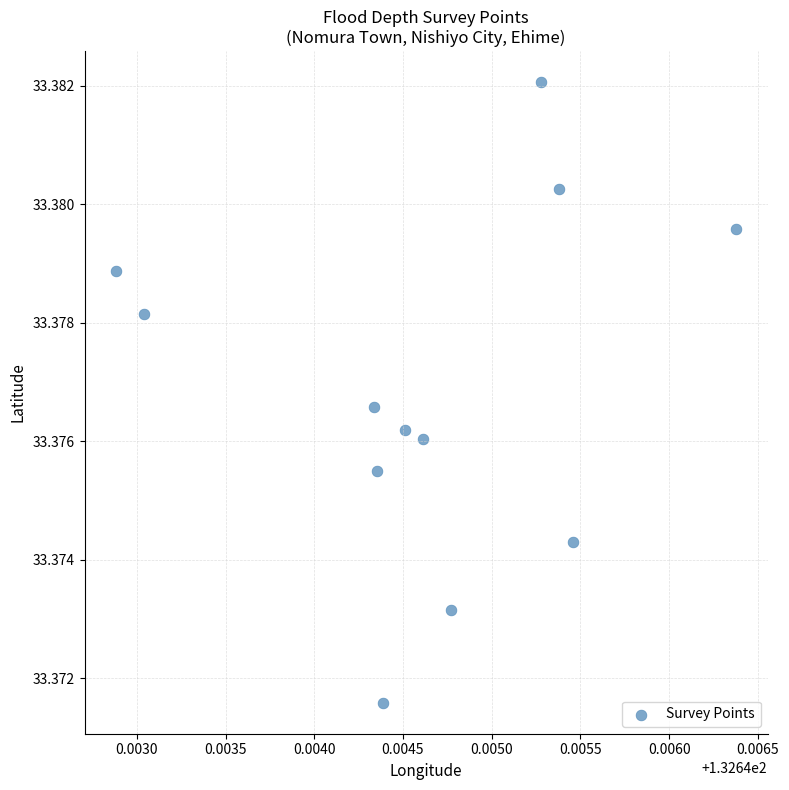

What is the average X value?

132.6